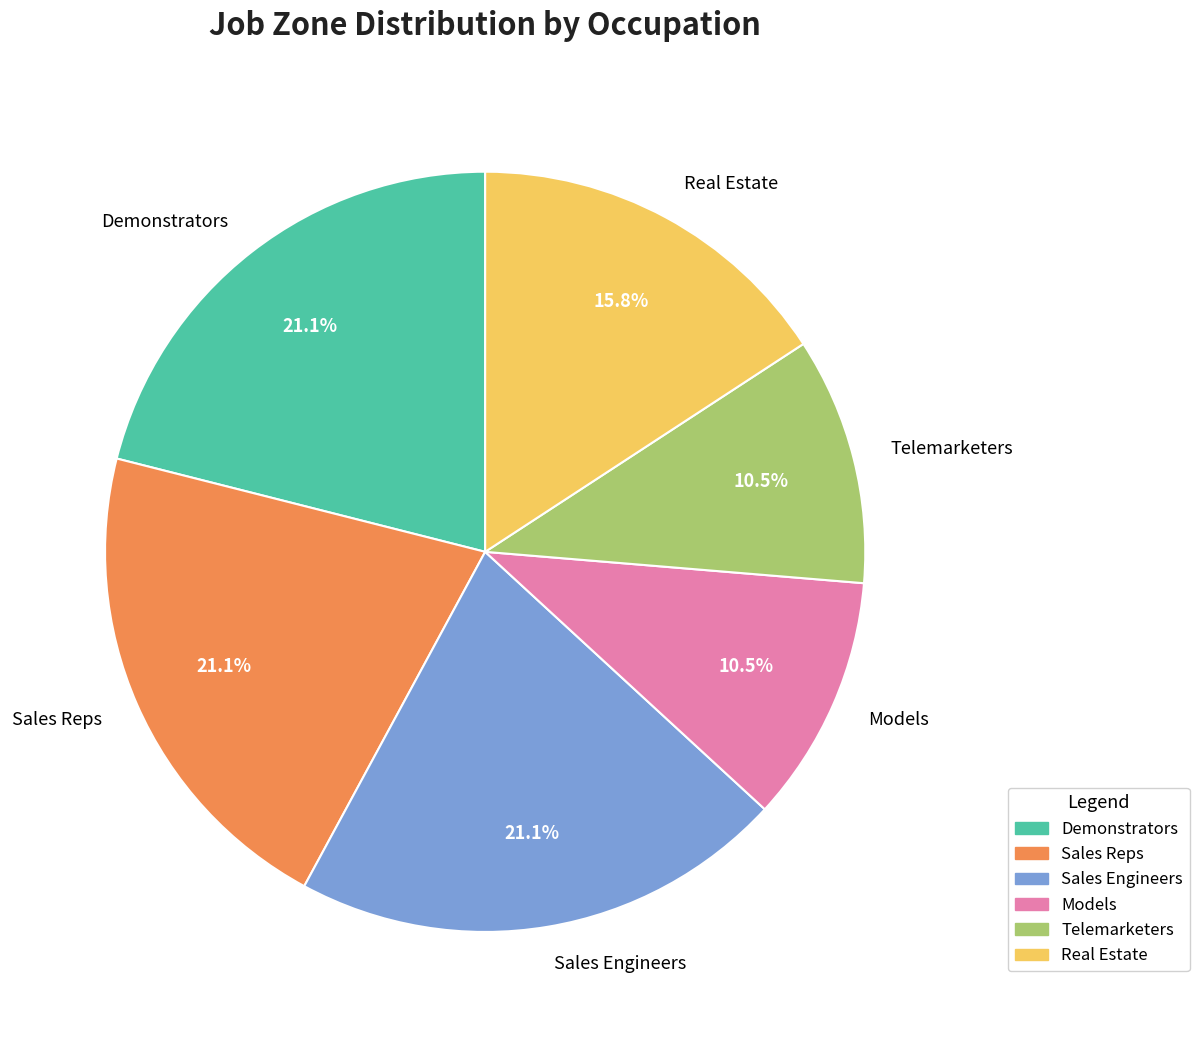

To the nearest percent, what is the average slice percentage?

17%